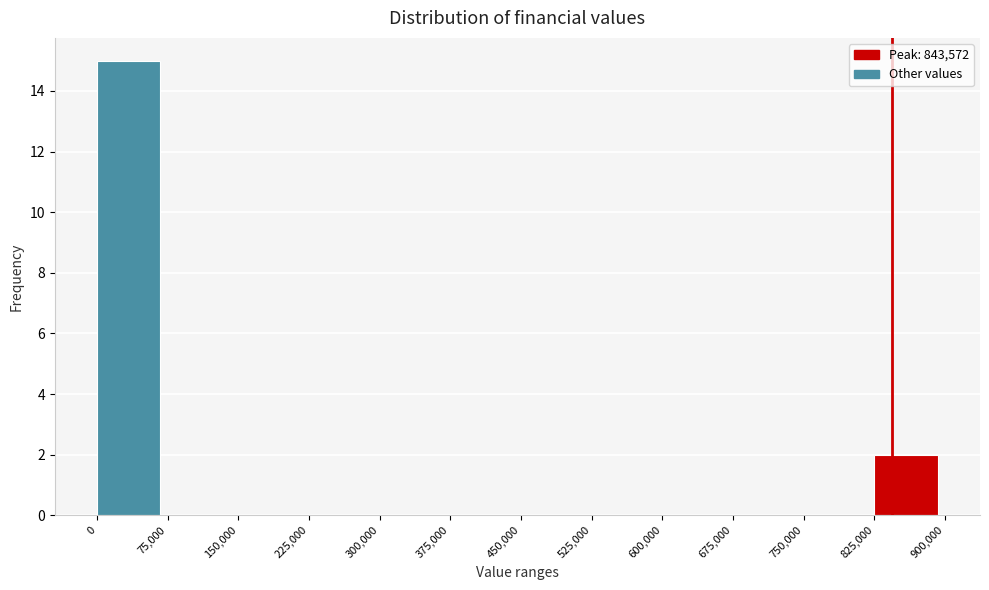

Reading left to right, transcribe this chart: for each bar, give the range it covers on the x-axis and its height. The values are not printed on the chart, so give them approximately, as read against the axis.

0 to 75,000: 15
75,000 to 150,000: 0
150,000 to 225,000: 0
225,000 to 300,000: 0
300,000 to 375,000: 0
375,000 to 450,000: 0
450,000 to 525,000: 0
525,000 to 600,000: 0
600,000 to 675,000: 0
675,000 to 750,000: 0
750,000 to 825,000: 0
825,000 to 900,000: 2